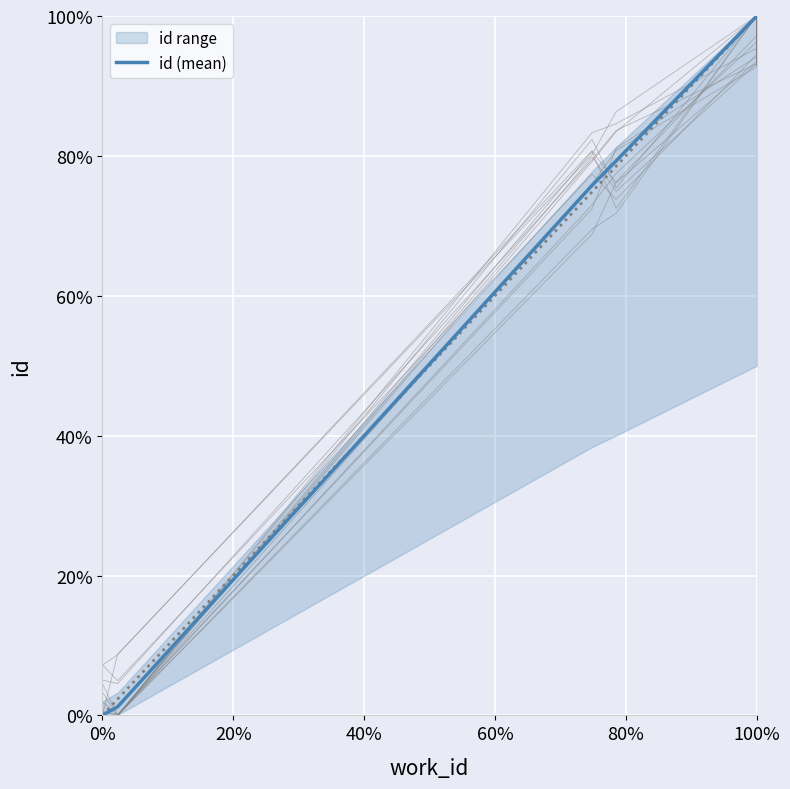

What is the difference between the values at 80% and 6?

0.2